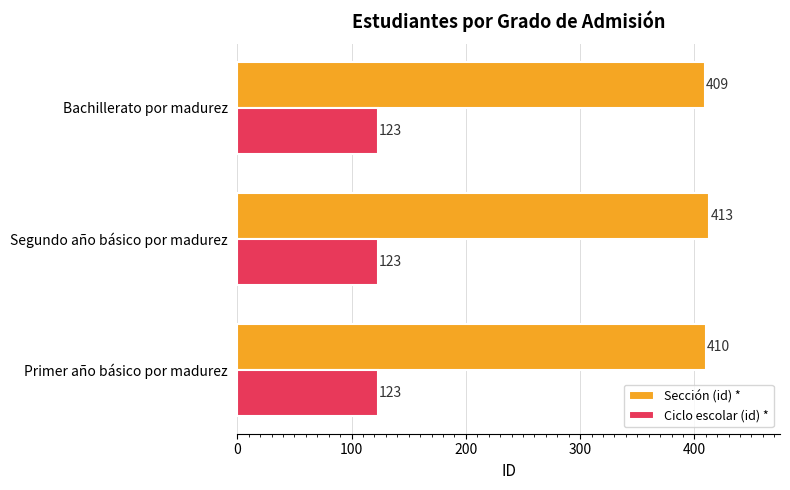

Which series has the widest spread of values?

Sección (id) *